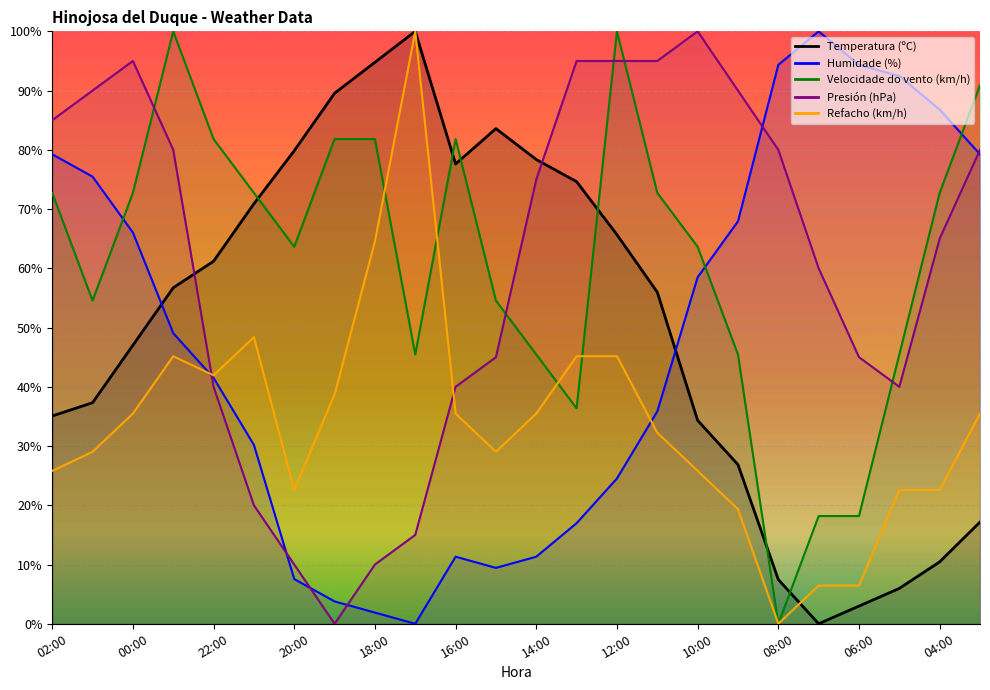

How many values in the Temperatura (ºC) series exceed 56?

12